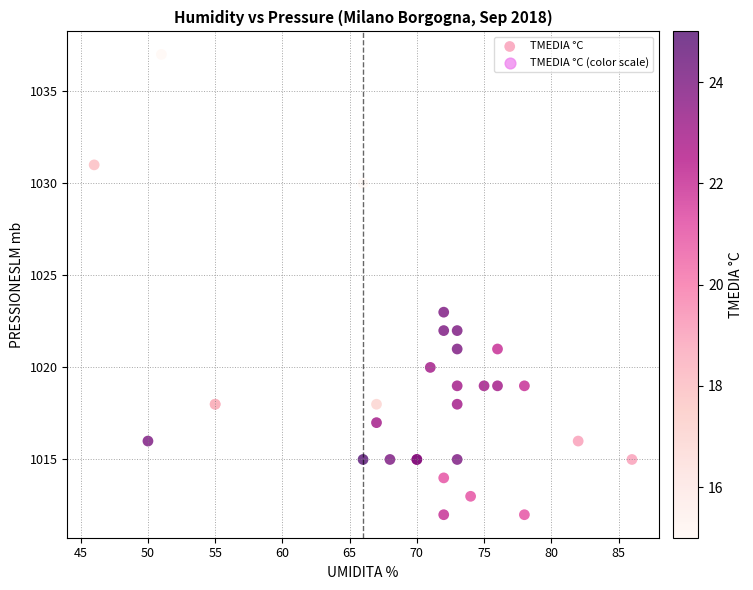

What Y value in the scatter plot is closest to 1024?

1023